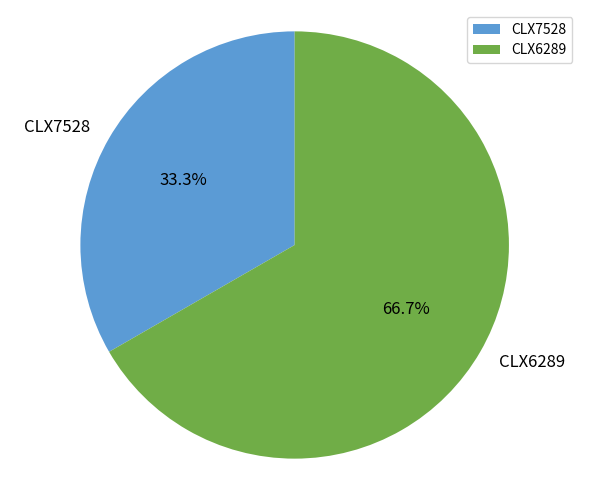

What percentage is the CLX6289 slice, to the nearest percent?

67%